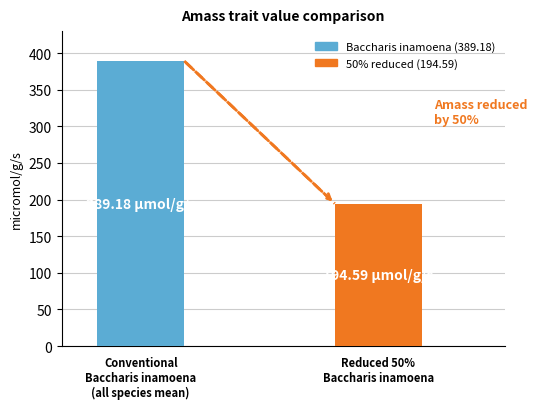

What is the maximum value shown in the chart?

389.2